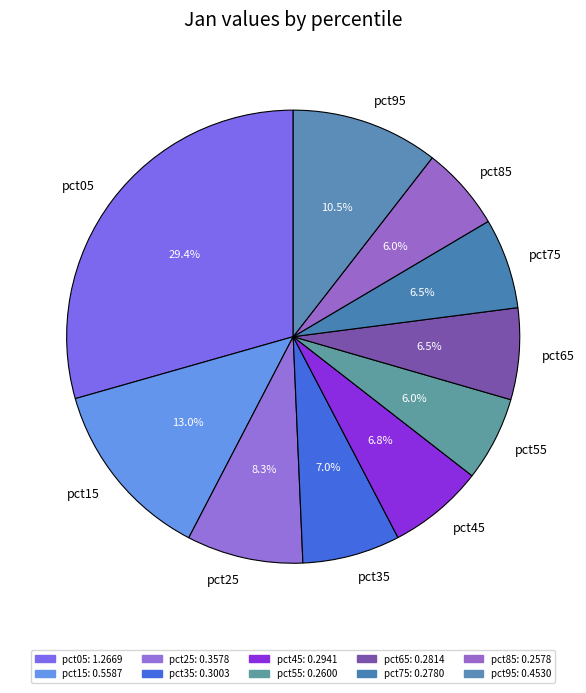

To the nearest percent, what is the difference between the largest and smallest slice percentages?

23%